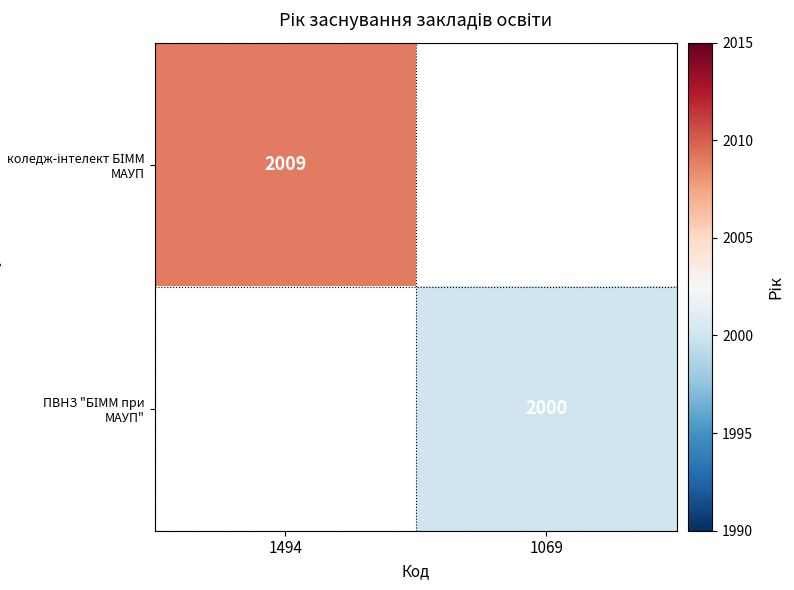

True or false: ПВНЗ "БІММ при МАУП" has a value of 660.1 at 1069.

False